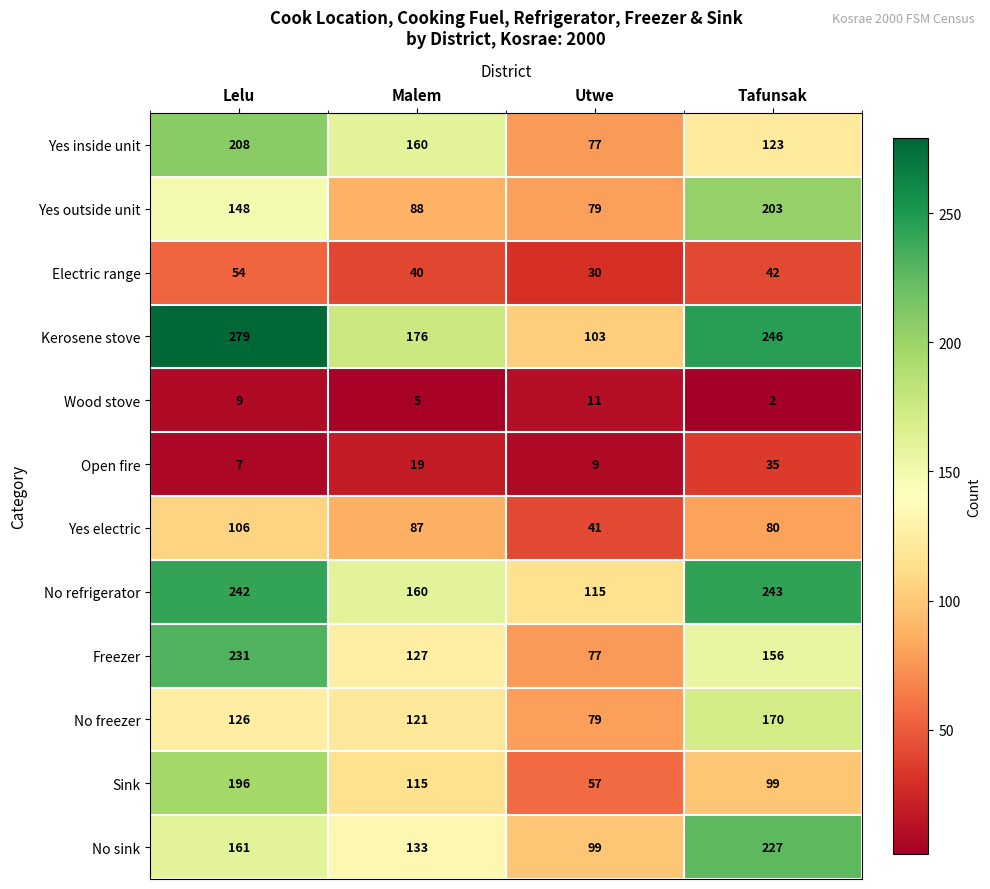

Which series changed the most between Lelu and Tafunsak?

Sink